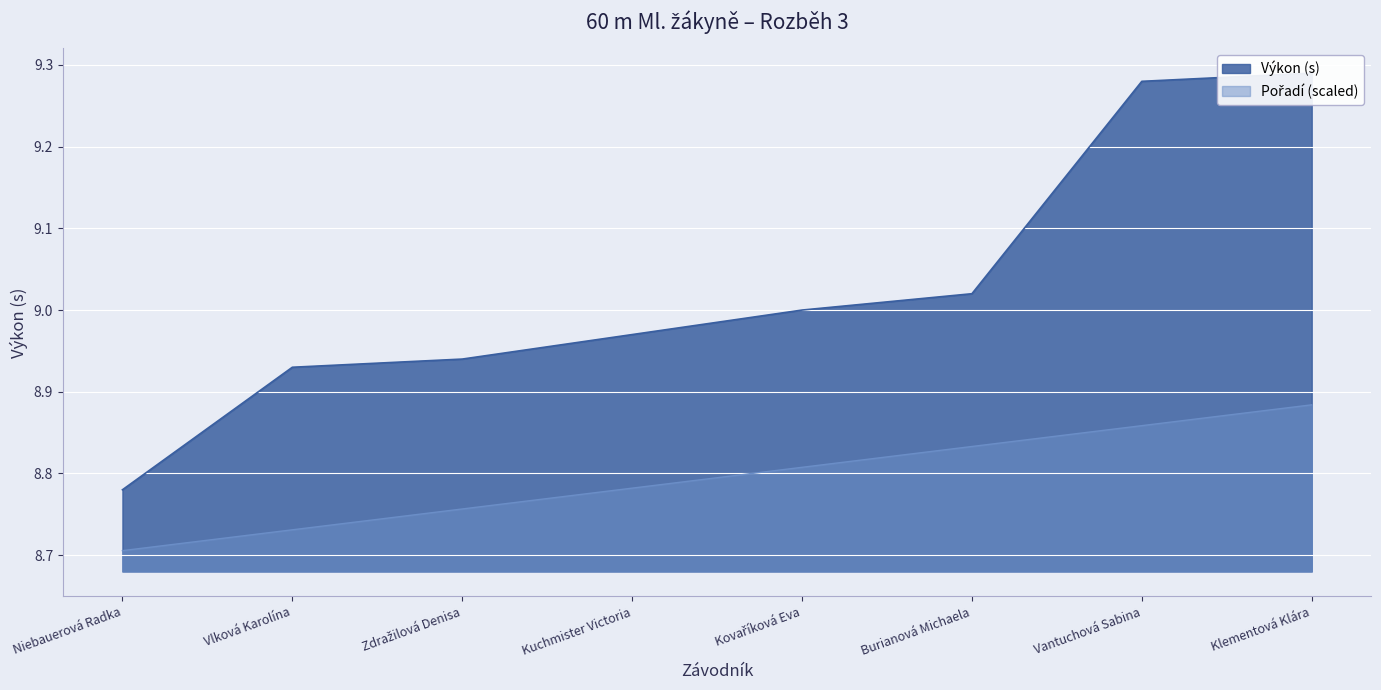

The Výkon series shows 8.8 at Niebauerová Radka. True or false?

True